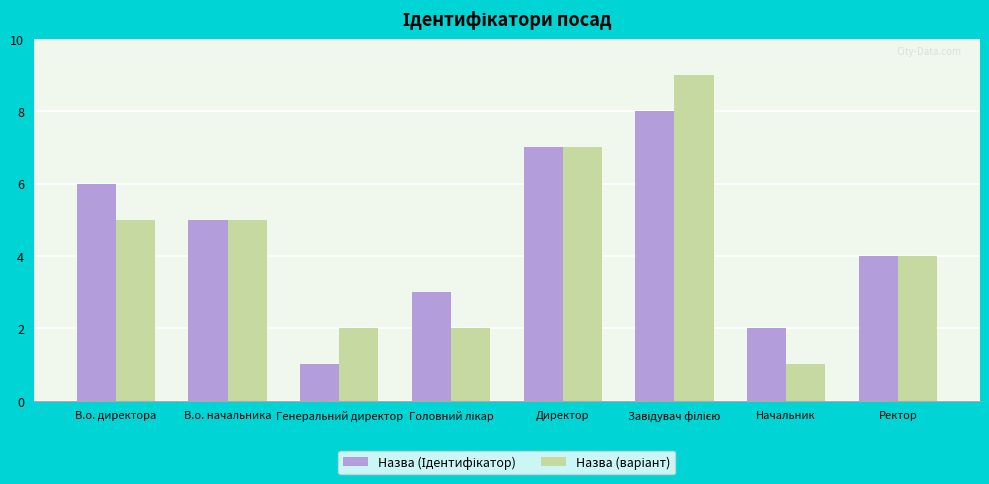

What is the total value across all series at В.о. начальника?

10